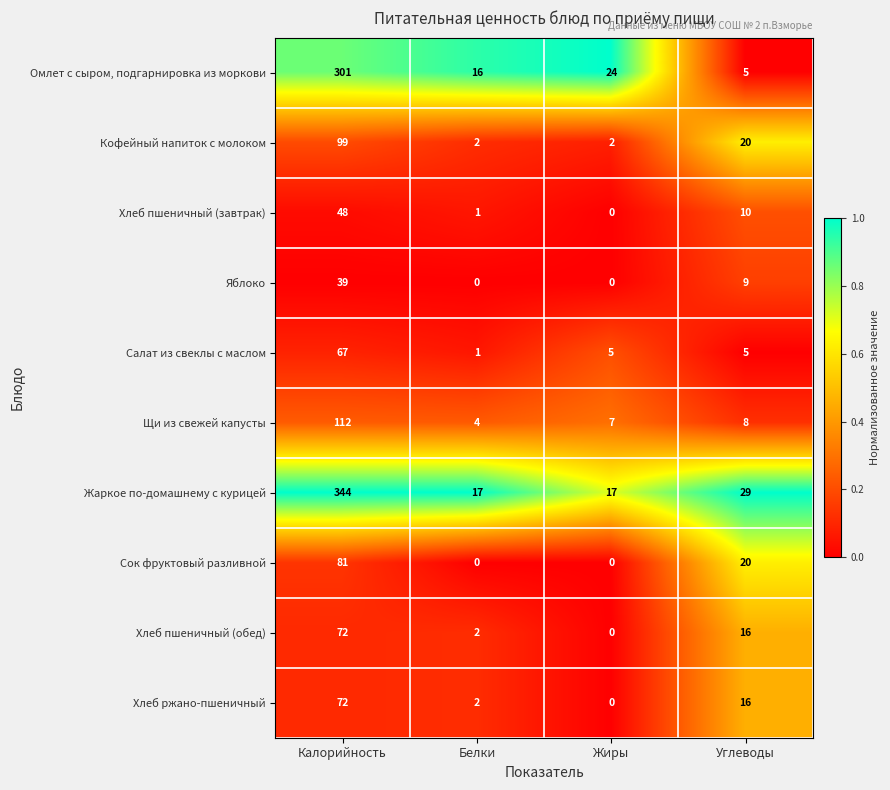

Between Белки and Углеводы, which series saw the biggest shift?

Сок фруктовый разливной